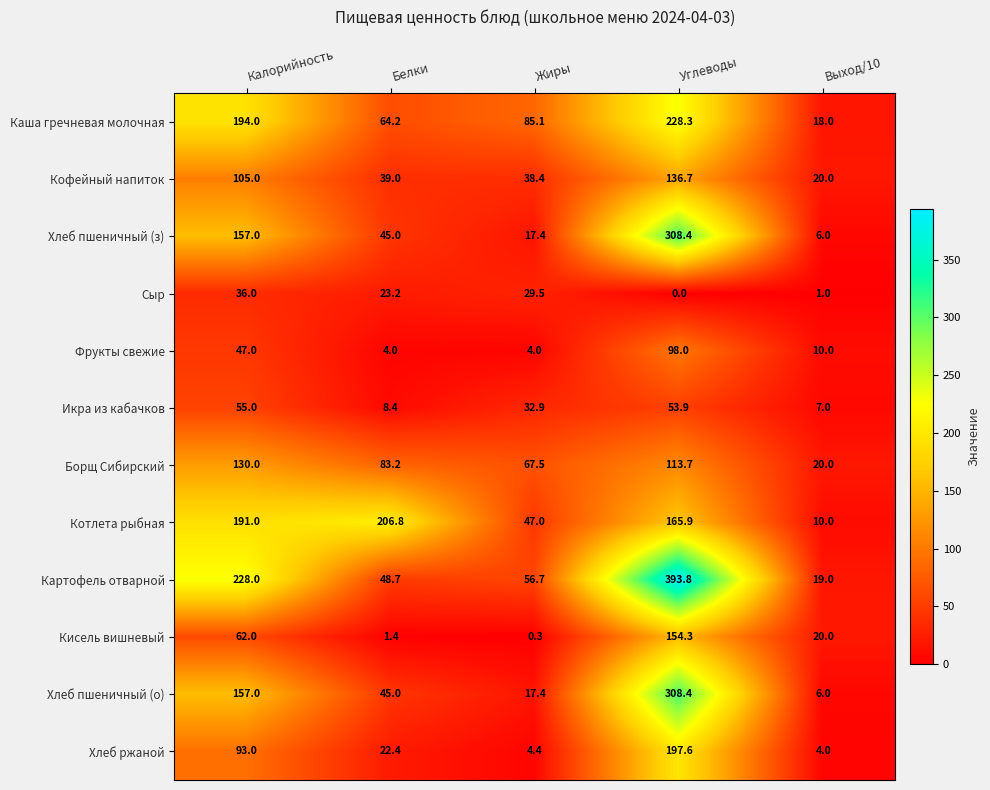

List the labels in order of Кисель вишневый value, smallest first.

Жиры, Белки, Выход/10, Калорийность, Углеводы